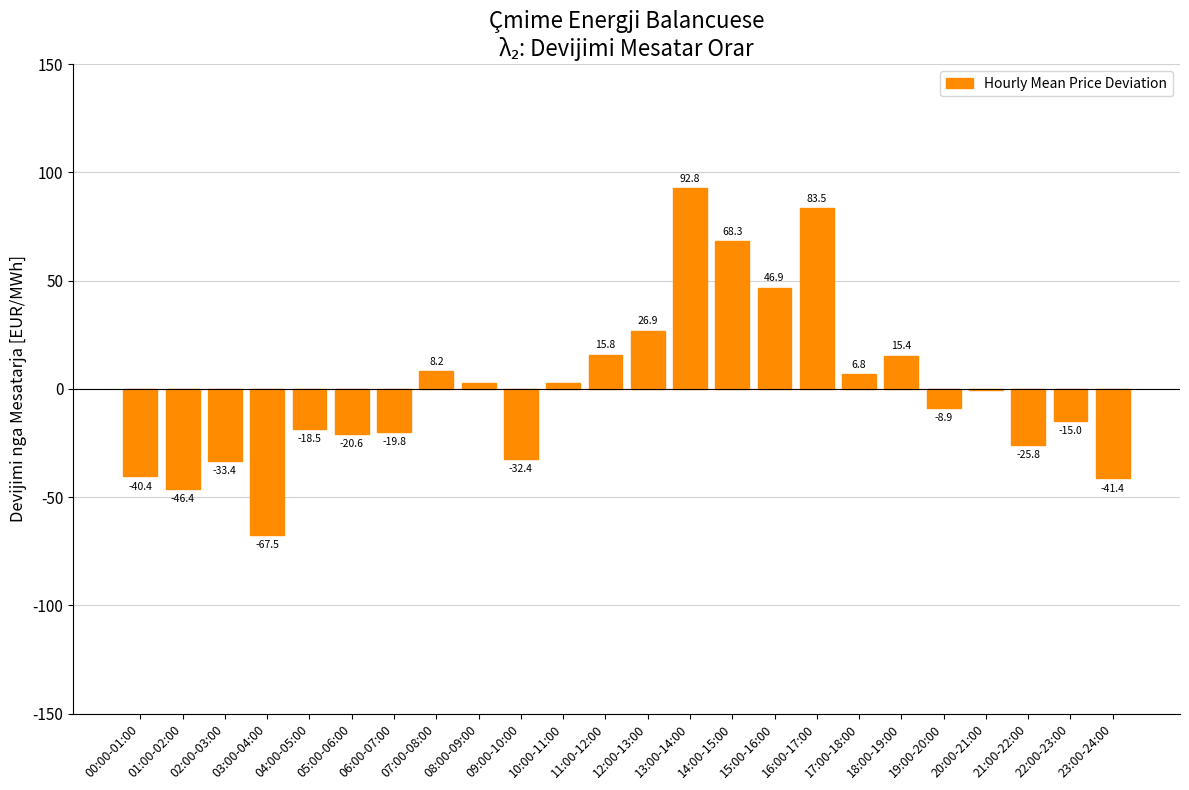

The value at 11:00-12:00 is 5.7. True or false?

False